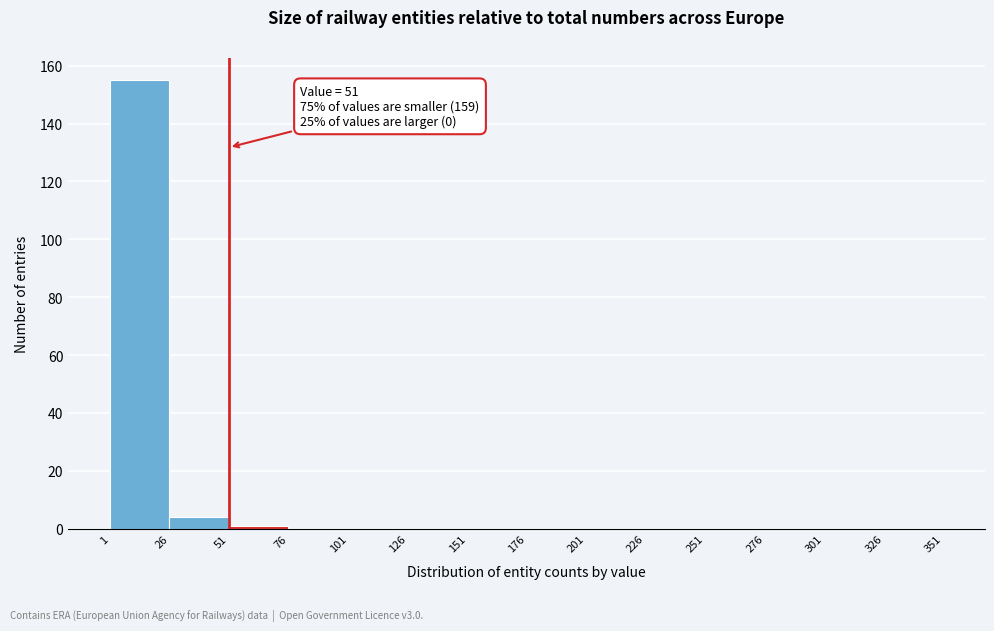

Which range on the x-axis has the tallest bar?

1 to 26